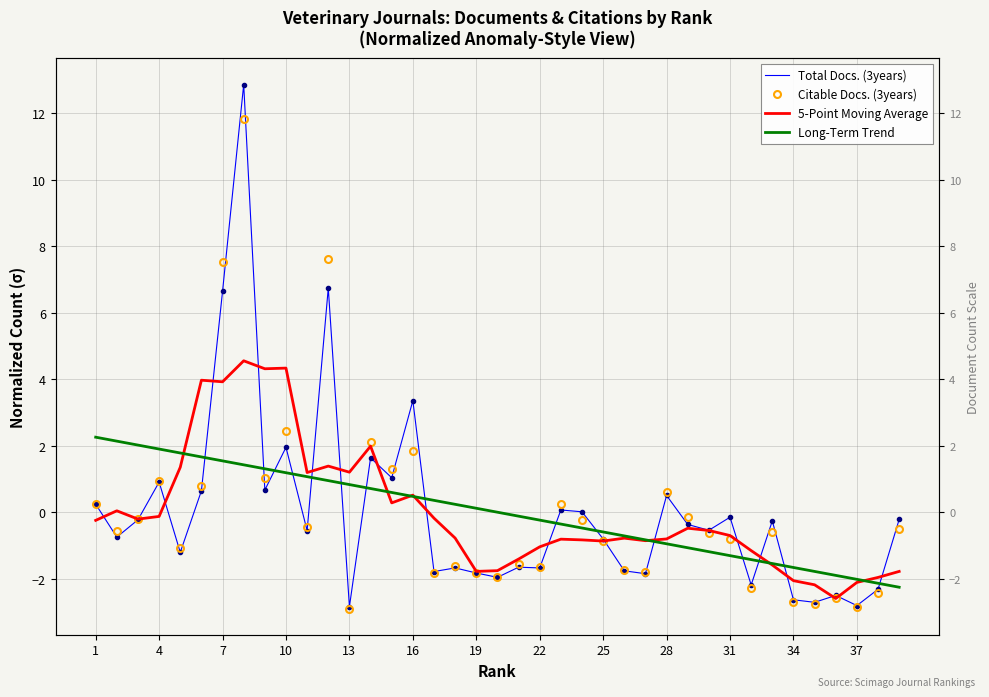

Which series has the largest range (max minus min)?

Total Docs. (3years)